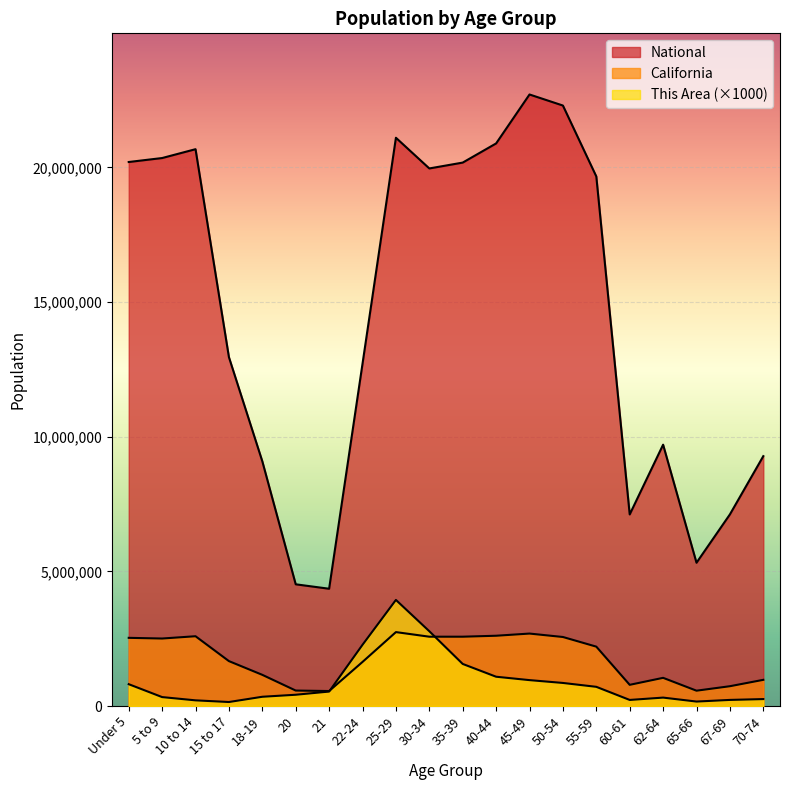

At which category does the chart reach its minimum across all series?

15 to 17